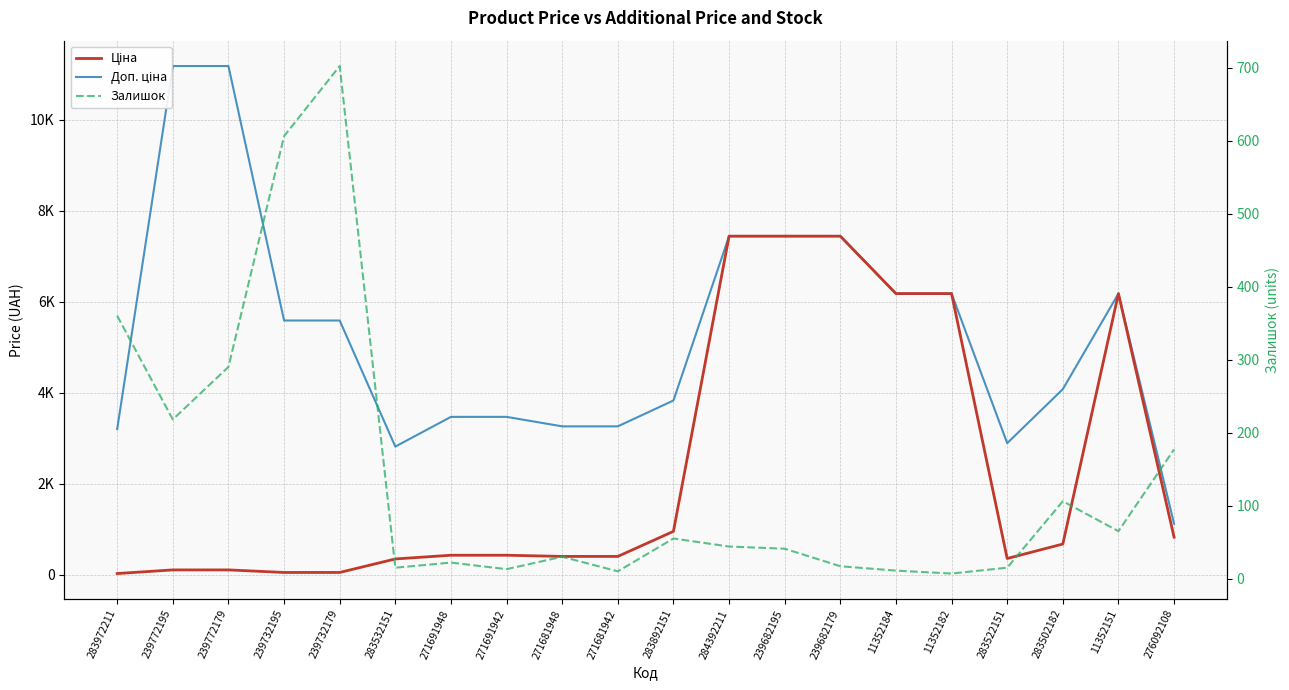

True or false: Ціна has more than 0 points higher than both neighbors.

True